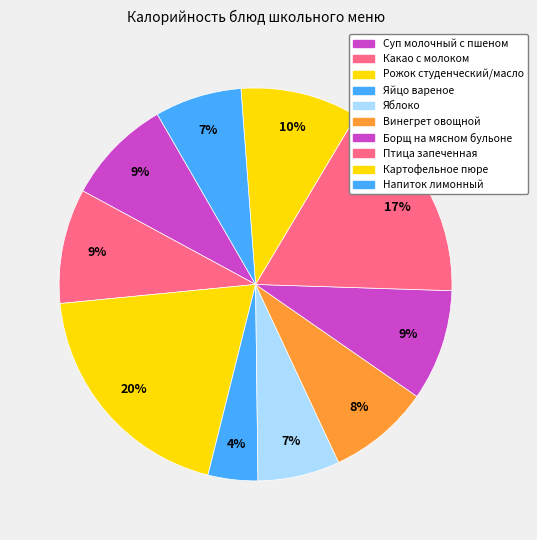

To the nearest percent, what is the difference between the Напиток лимонный and Какао с молоком slice percentages?

2%